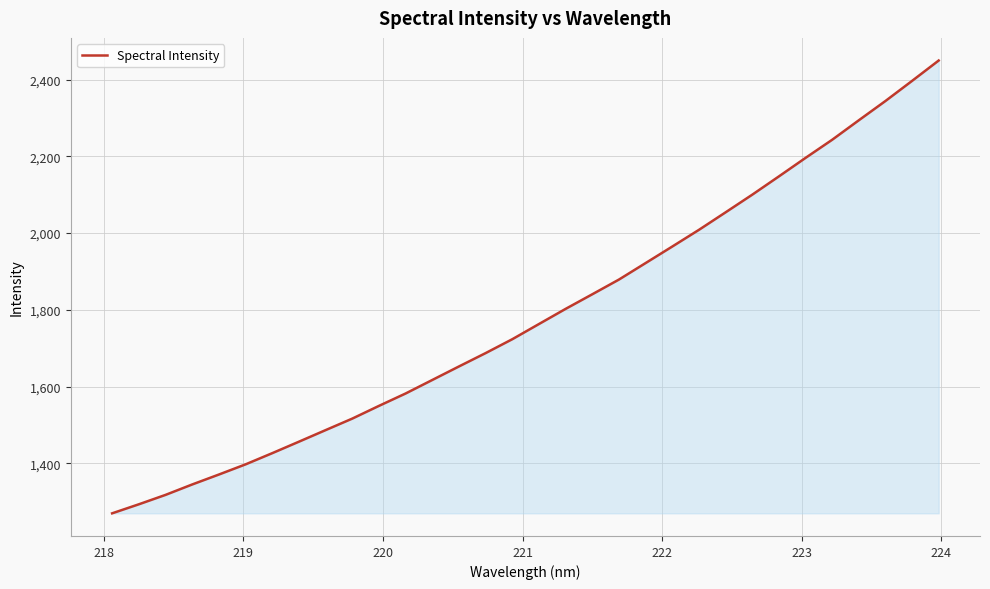

What is the smallest value displayed?

1270.1